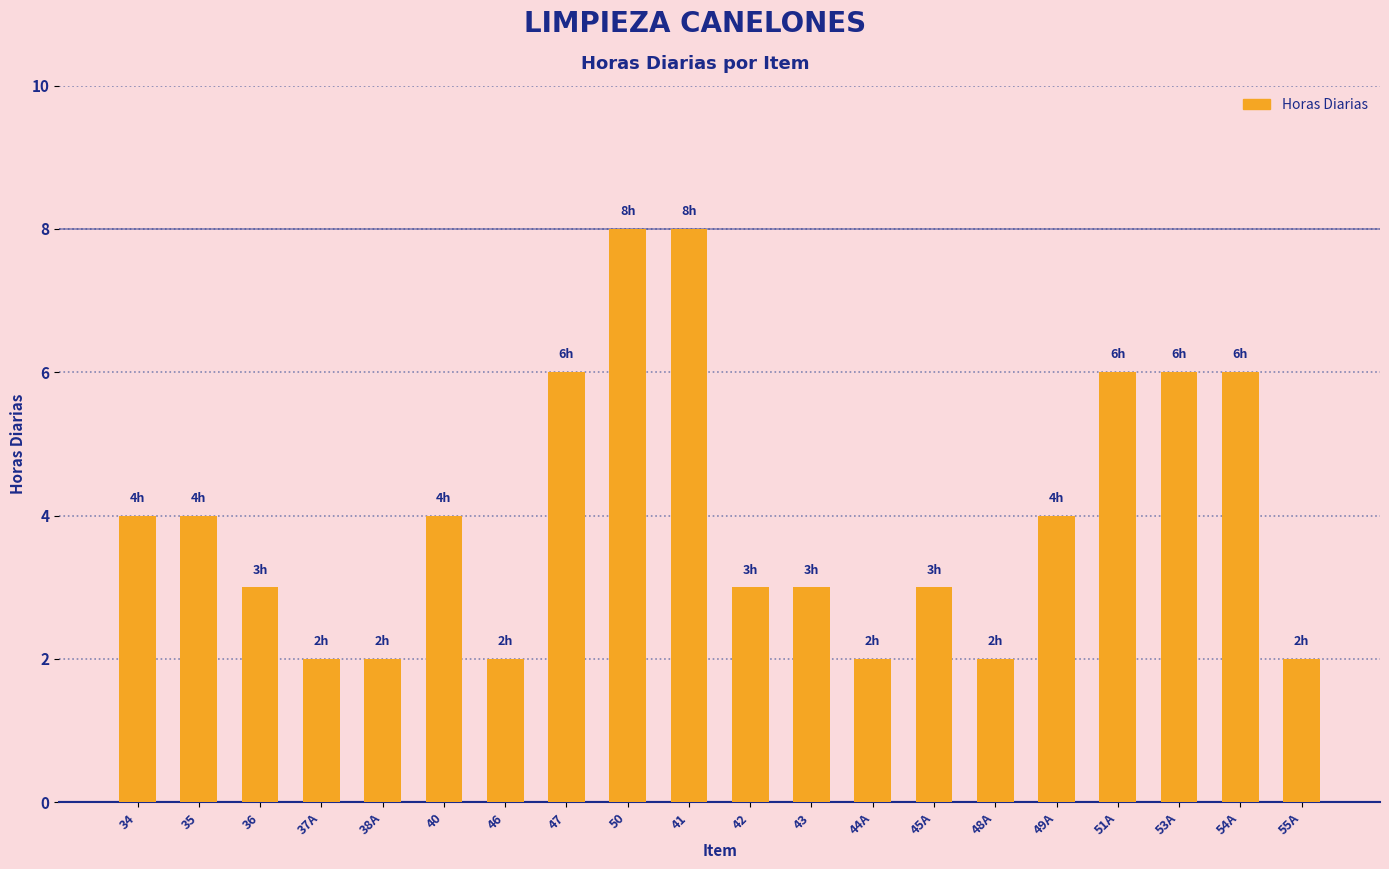

Reading right to left, what are all the values shown in this chart?

2	6	6	6	4	2	3	2	3	3	8	8	6	2	4	2	2	3	4	4